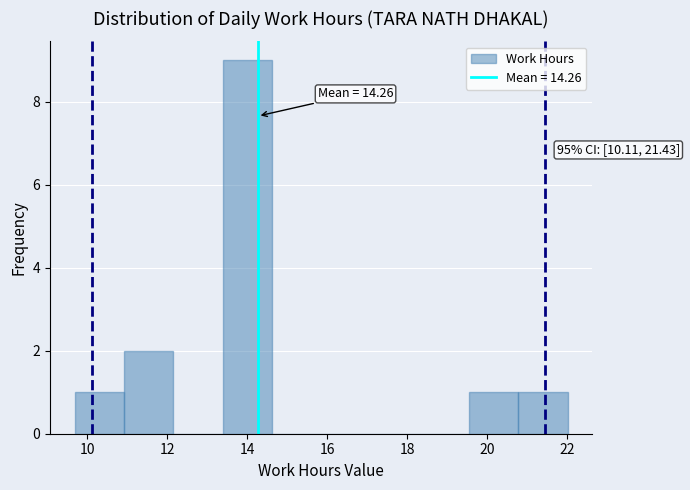

Which range on the x-axis has the tallest bar?

13.4 to 14.6